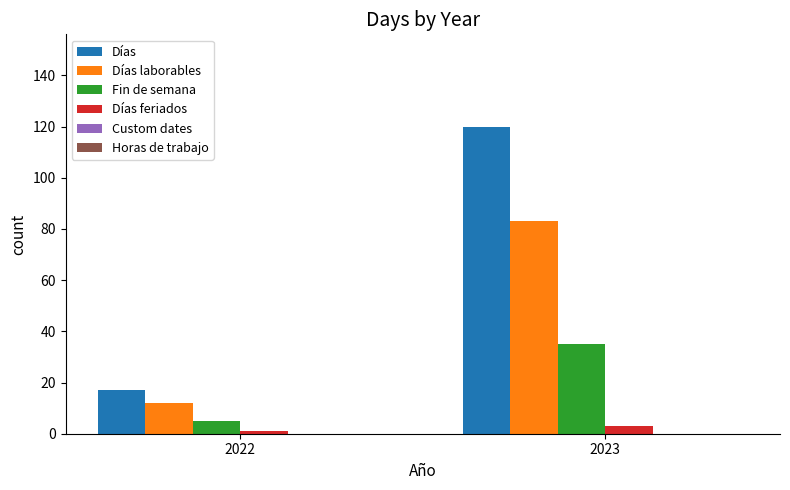

True or false: Días has a value of 25 at 2022.

False